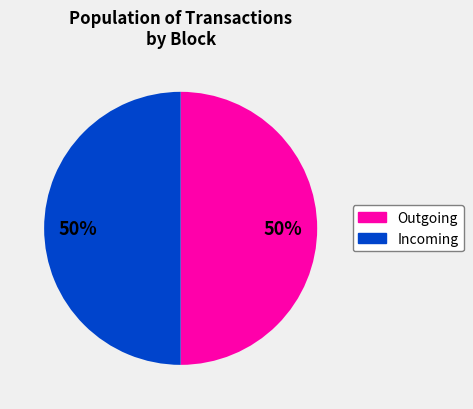

To the nearest percent, what is the average slice percentage?

50%